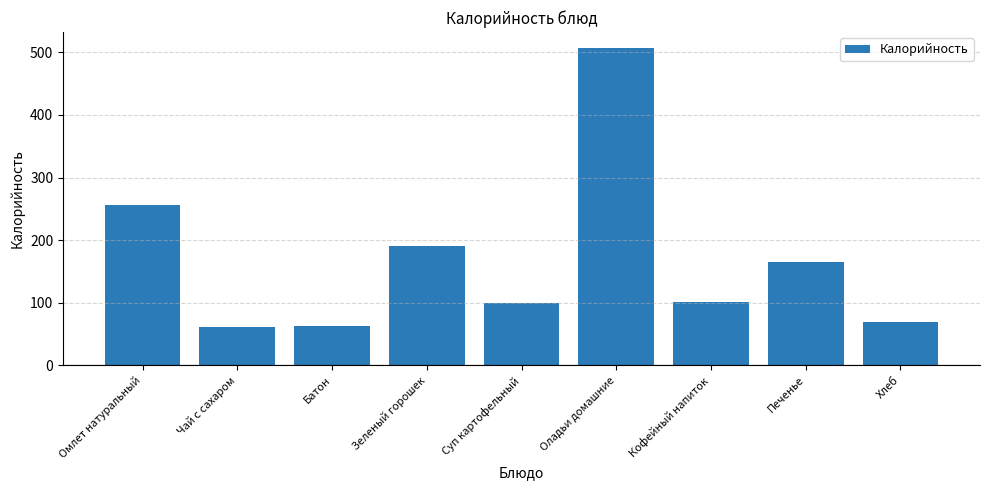

What is the label of the 8th bar from the right?

Чай с сахаром